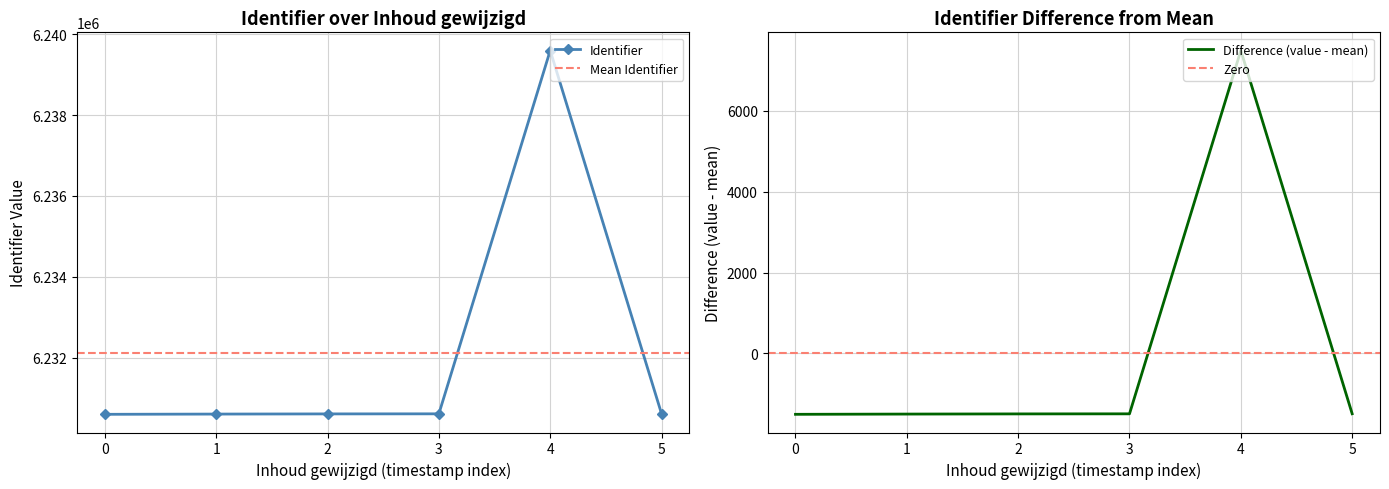

What is the value of the 4th point from the left?

6230609